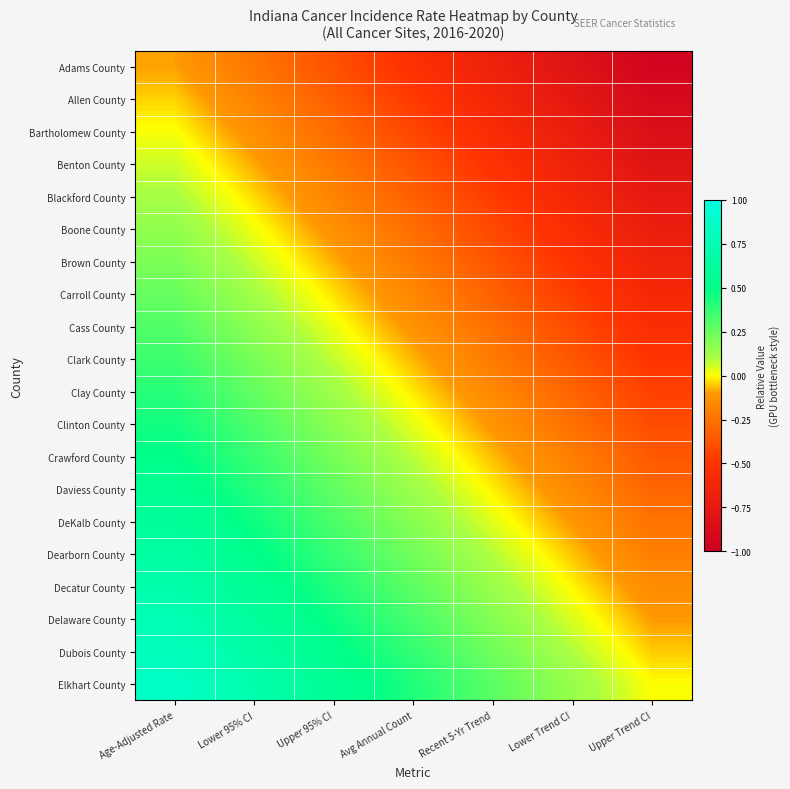

At which category is the sum across all series the highest?

Age-Adjusted Rate